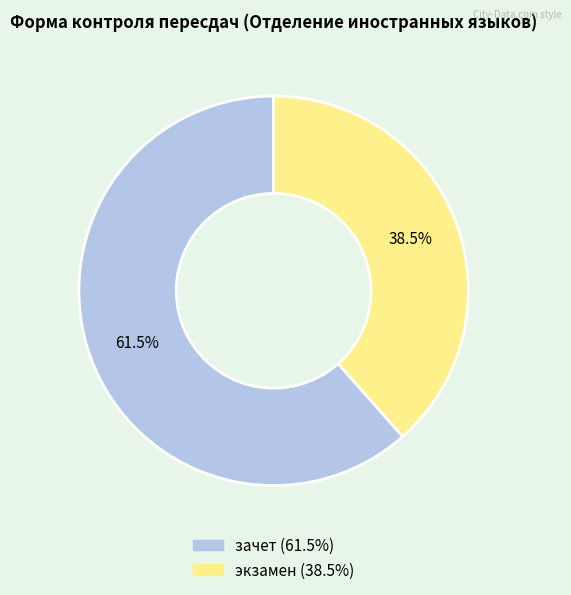

Which slice is the smallest?

экзамен